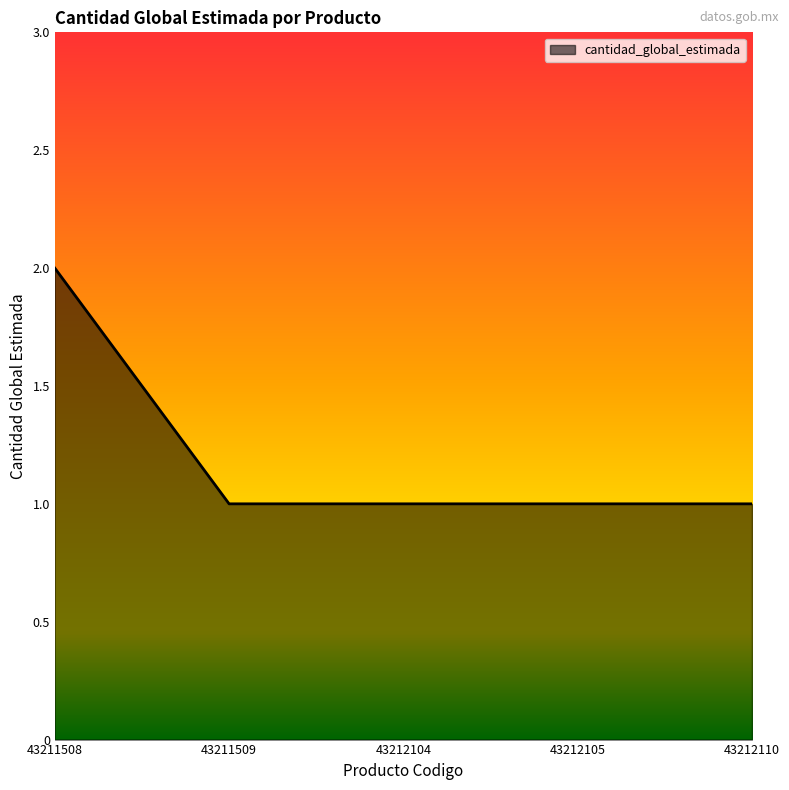

What is the sum of all values?

6